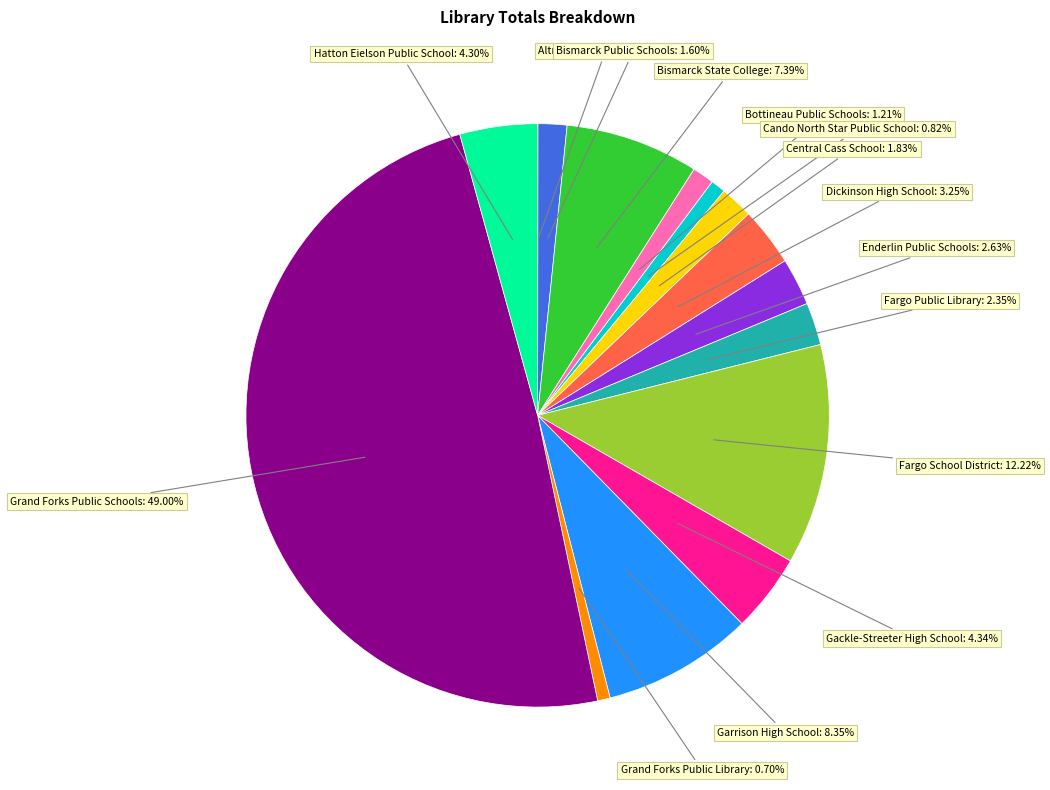

Rank the categories by value from highest to lowest.

Grand Forks Public Schools, Fargo School District, Garrison High School, Bismarck State College, Gackle-Streeter High School, Hatton Eielson Public School, Dickinson High School, Enderlin Public Schools, Fargo Public Library, Central Cass School, Bismarck Public Schools, Bottineau Public Schools, Cando North Star Public School, Grand Forks Public Library, Altru Medical Library